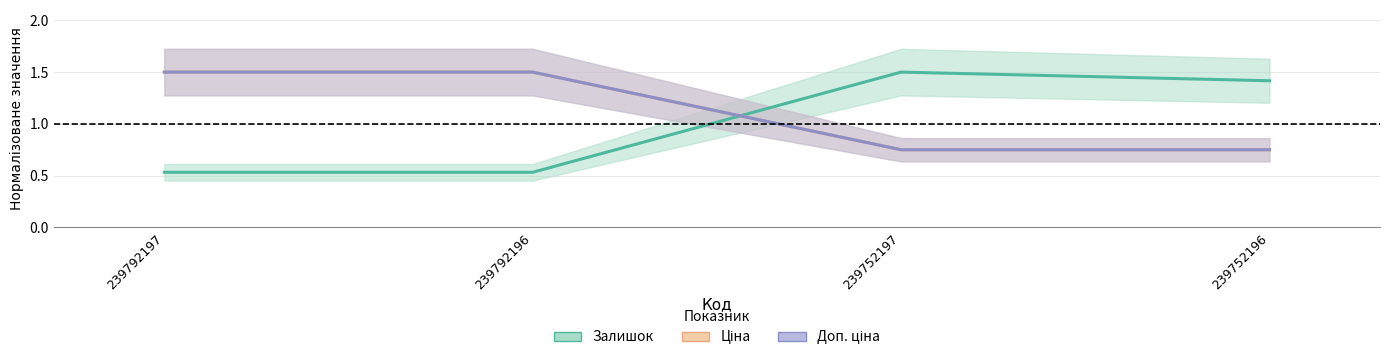

True or false: Ціна has a value of 0.8 at 239752196.

True